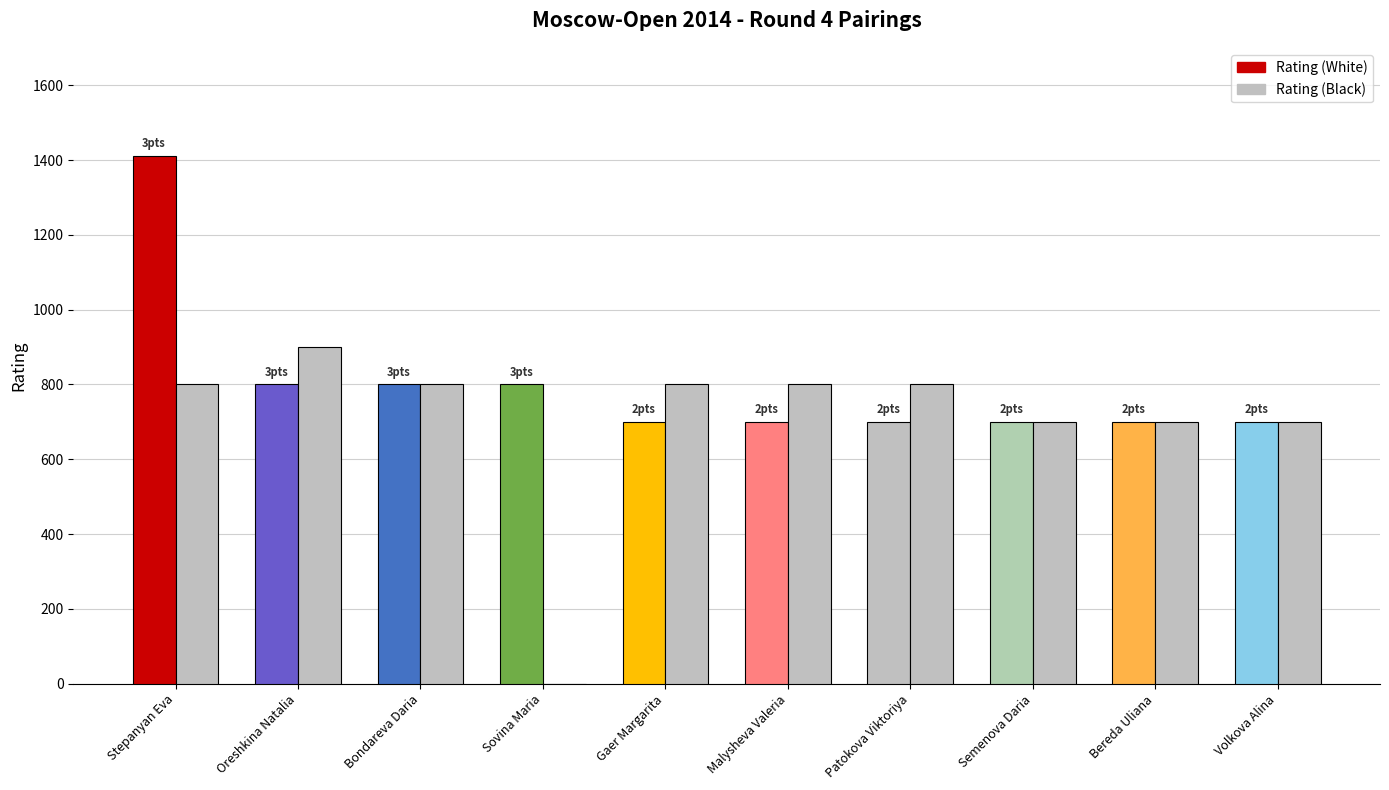

How many values in Rating (Black) are above zero?

9